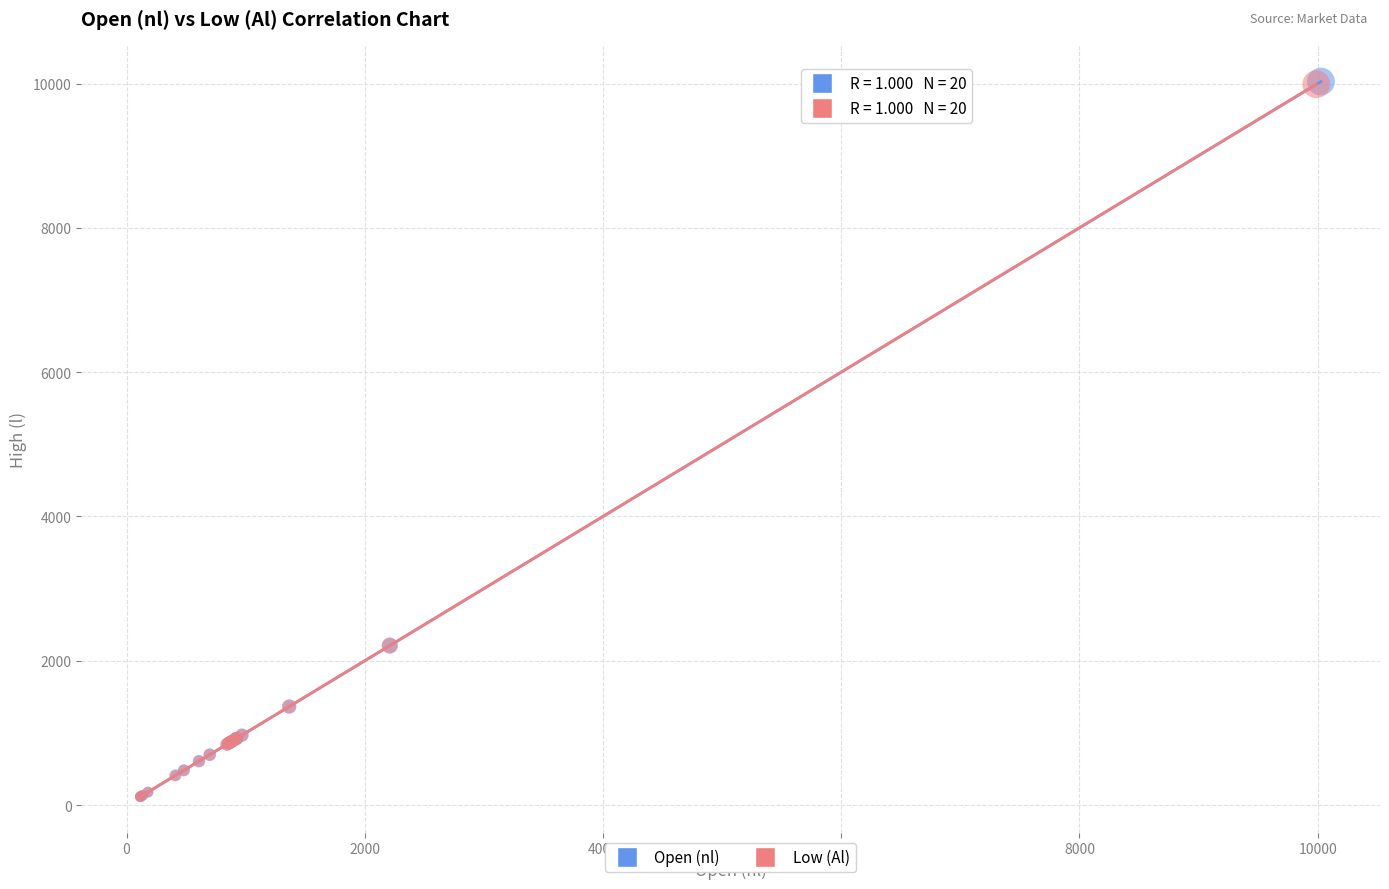

Which series has the widest spread of Y values?

Open (nl)